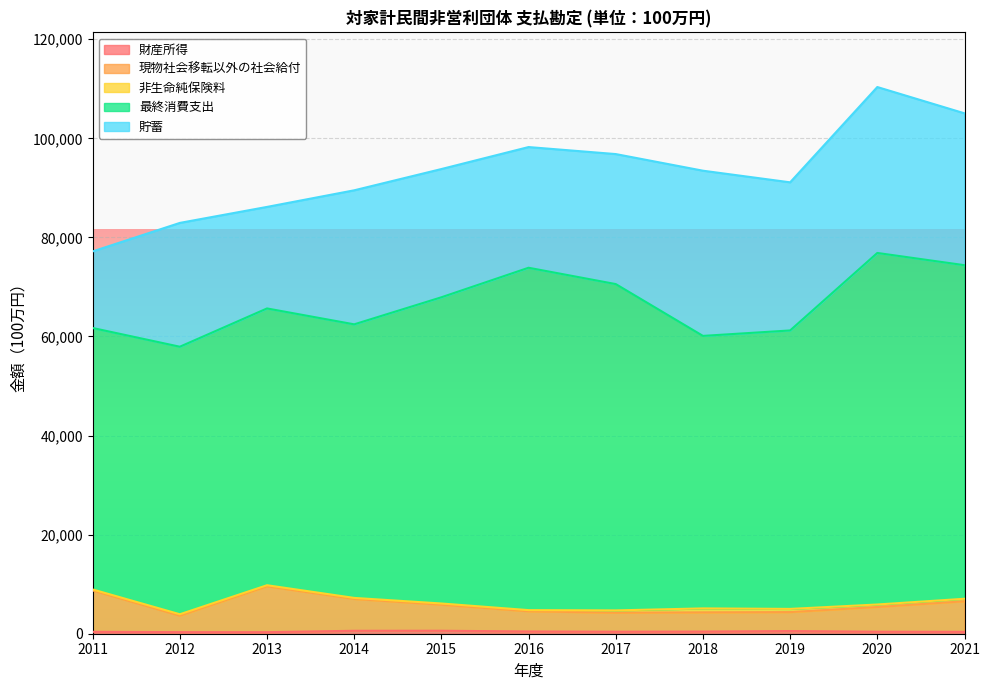

Is it true that 現物社会移転以外の社会給付 equals 3881 at 2018?

True